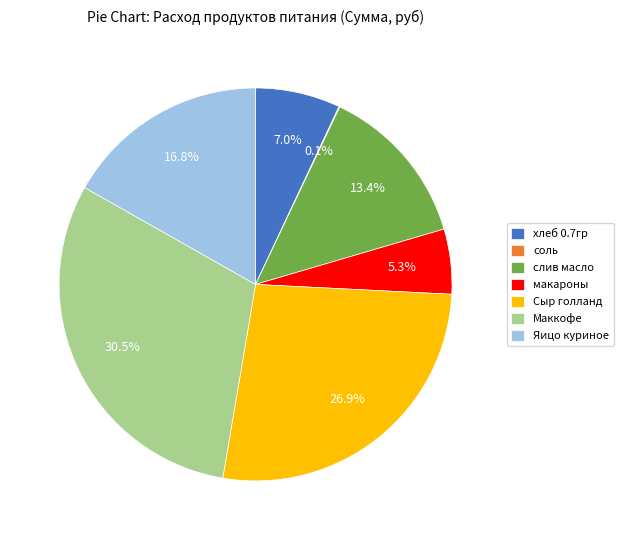

What is the largest slice in the pie chart?

Маккофе